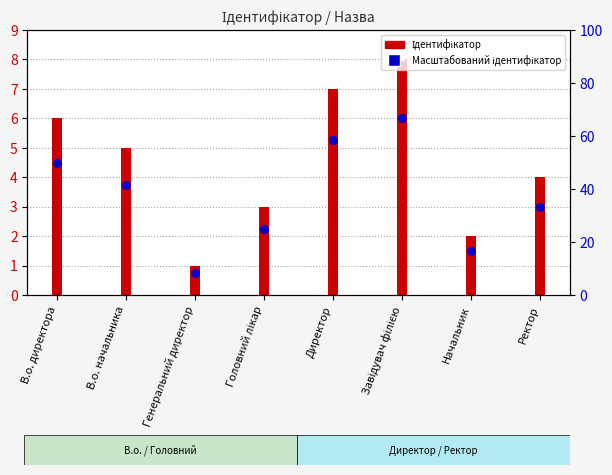

Which series has the largest Y range (max minus min)?

Ідентифікатор